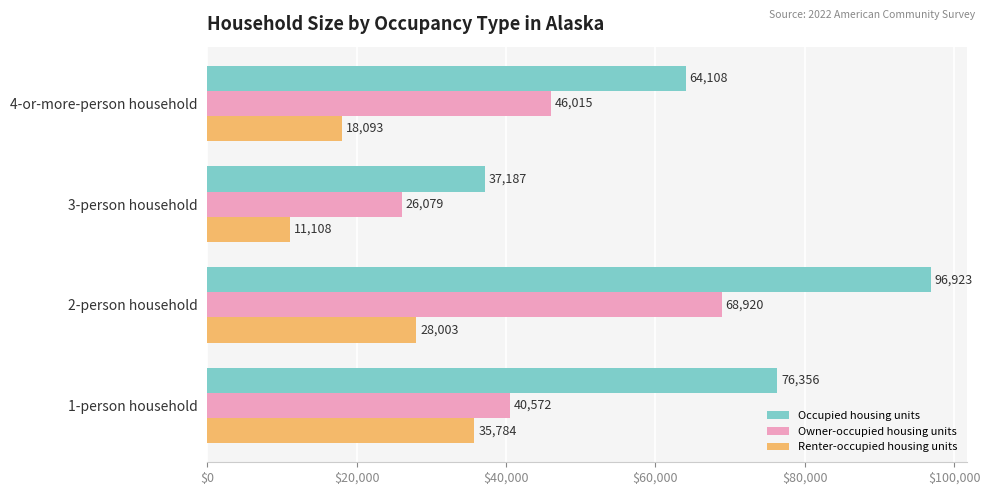

What is the difference between the highest and lowest values at 3-person household?

26079